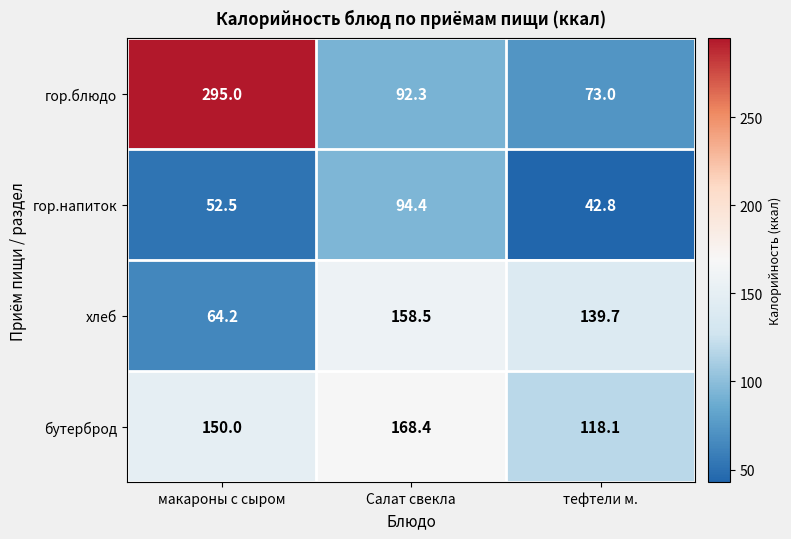

The гор.напиток series shows 61.4 at тефтели м.. True or false?

False